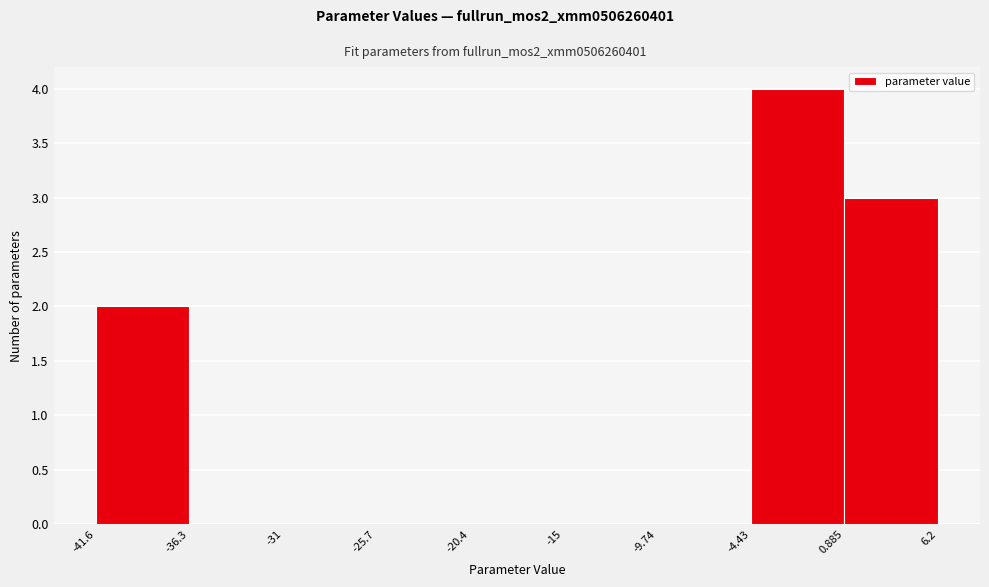

What is the height of the bar covering 0.885 to 6.2 on the x-axis? The values are not printed on the chart, so give them approximately, as read against the axis.

3